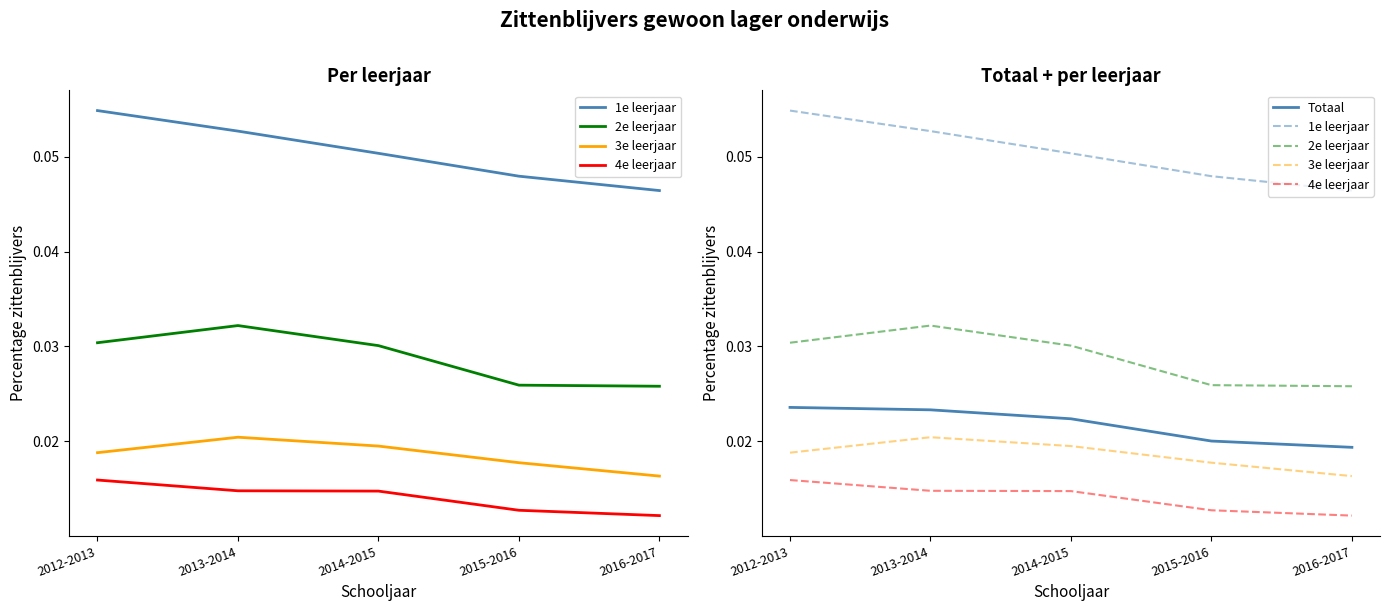

What is the total value across all series at 2013-2014?

0.1